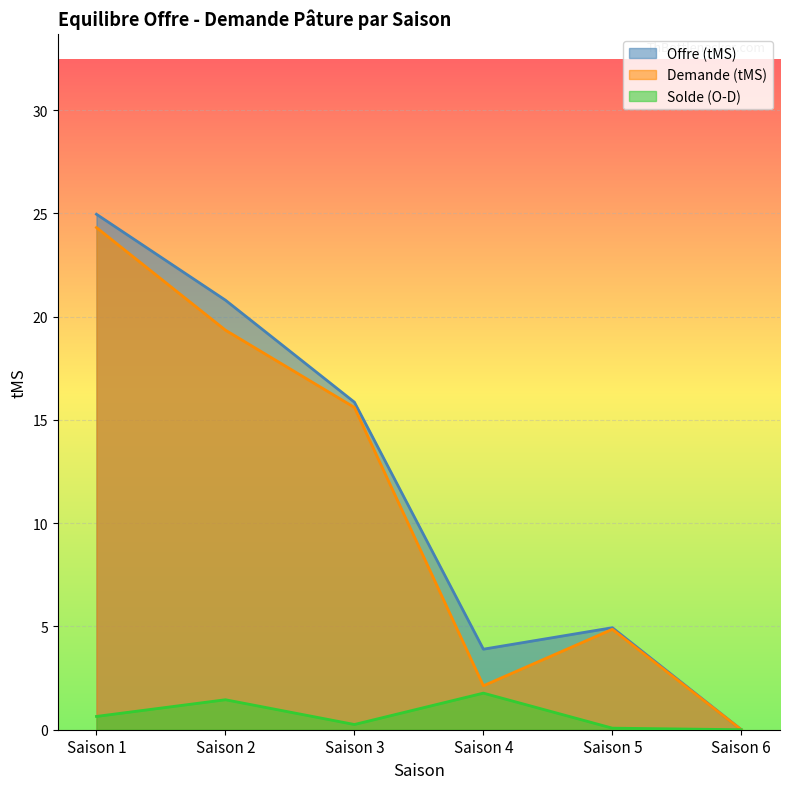

What is the sum of the Offre (tMS) values at Saison 1 and Saison 5?

29.9